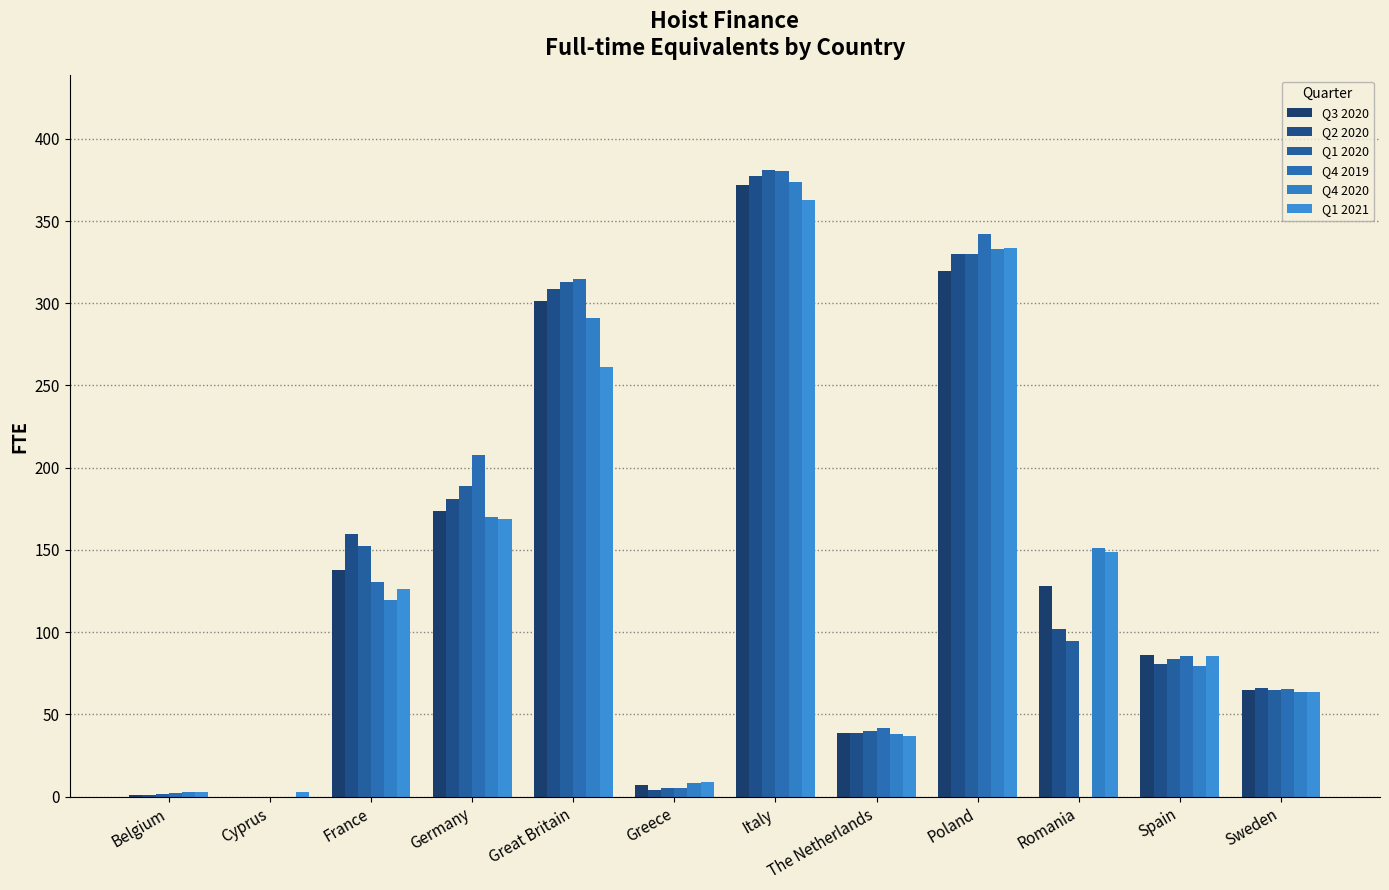

At how many categories does at least one series exceed 224?

3